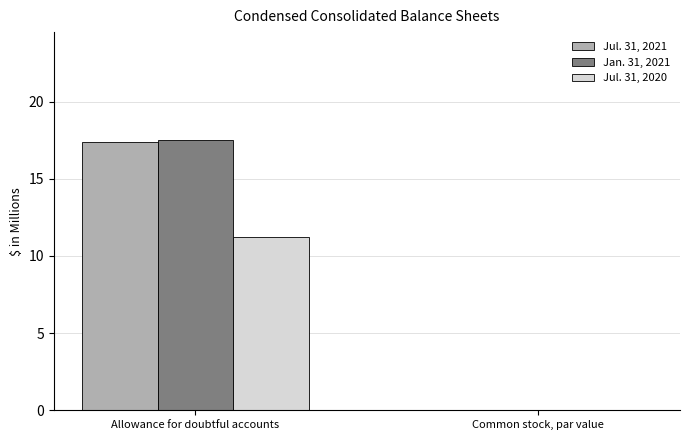

How many series are shown in this chart?

3